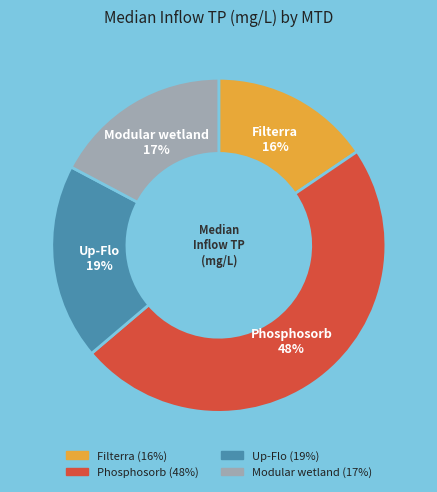

To the nearest percent, what is the average slice percentage?

25%